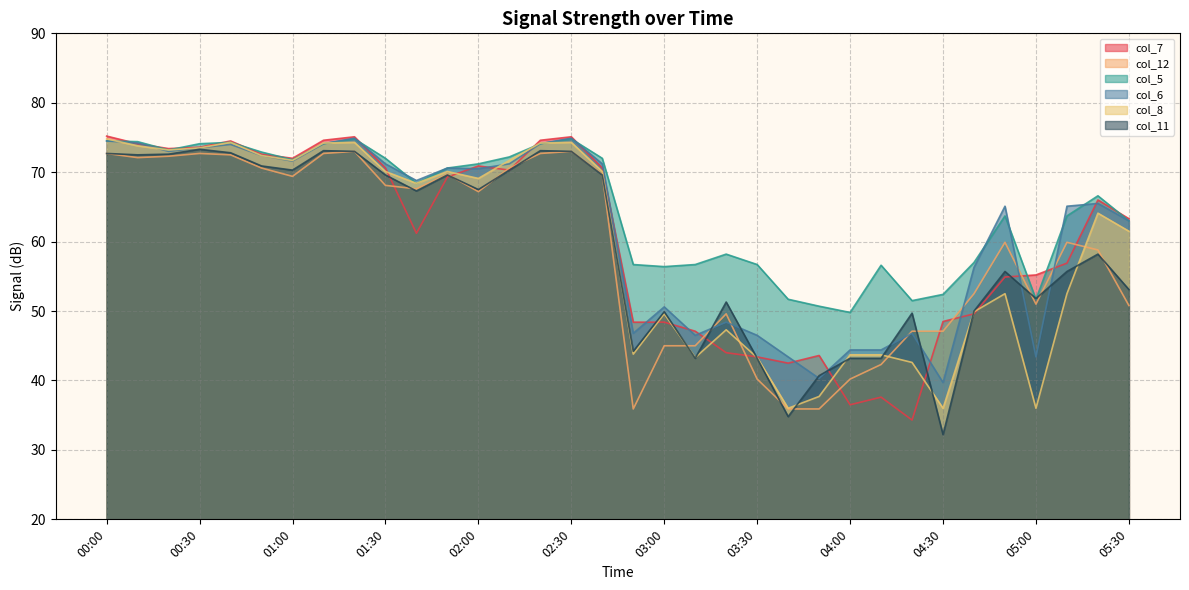

How many lines are shown in the chart?

6